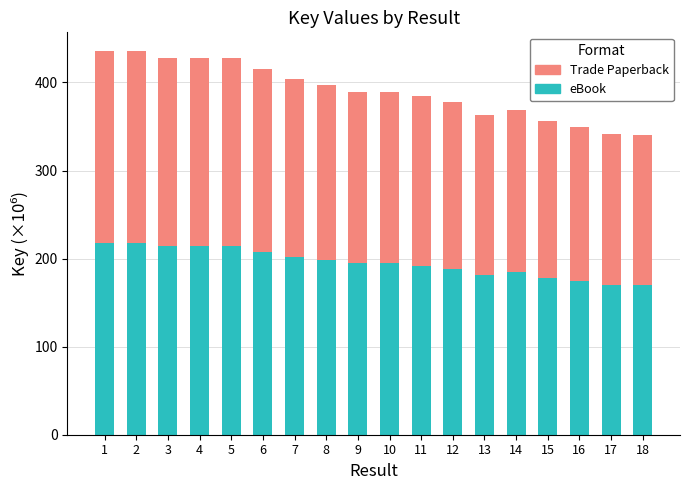

What is the difference between the maximum and minimum values in the eBook series?

47.2